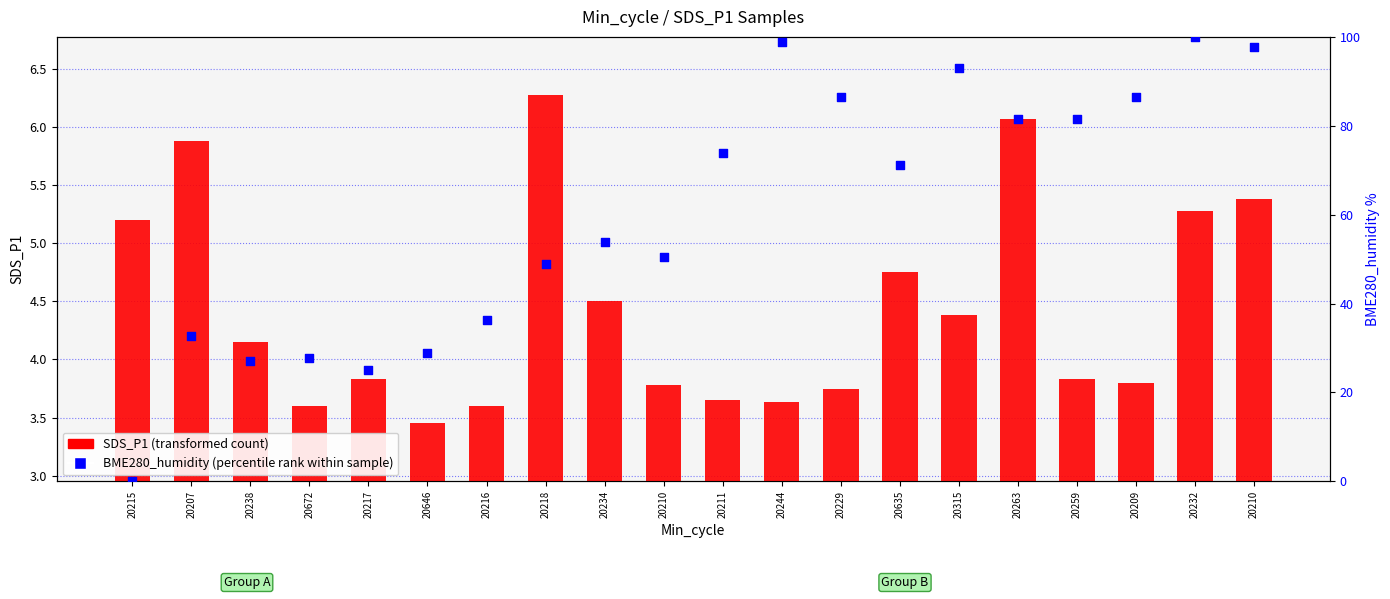

Which series contains the highest Y value?

BME280_humidity (percentile rank)